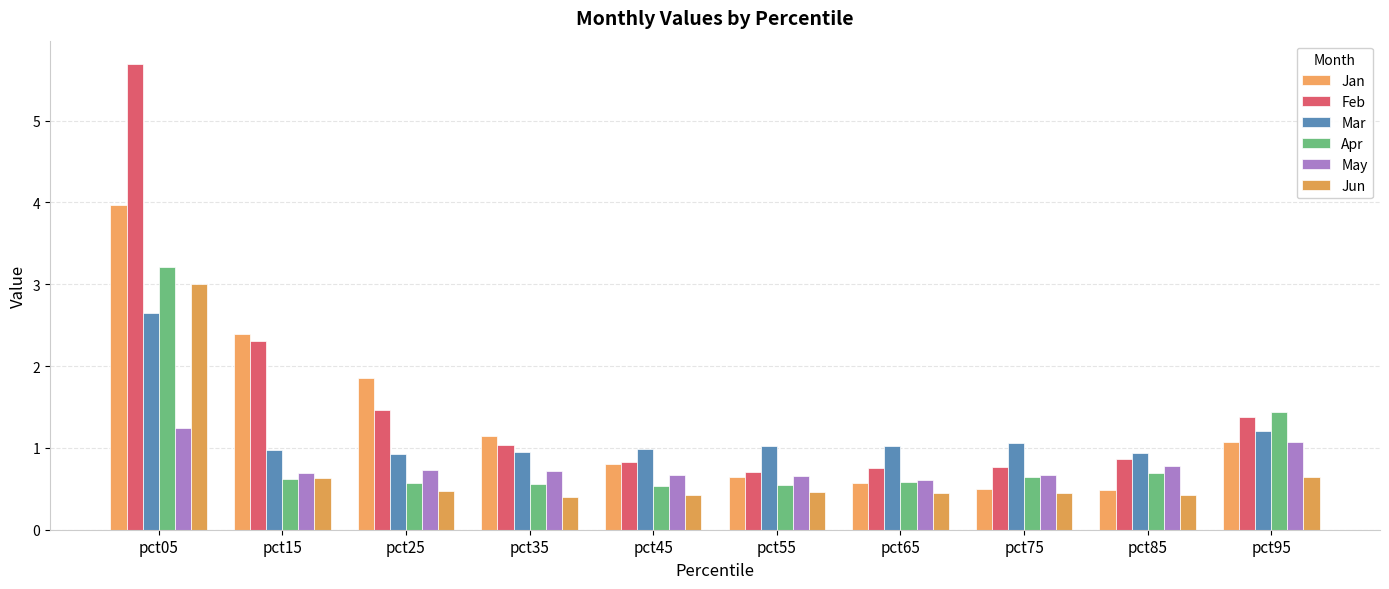

True or false: May has a value of 0.4 at pct15.

False